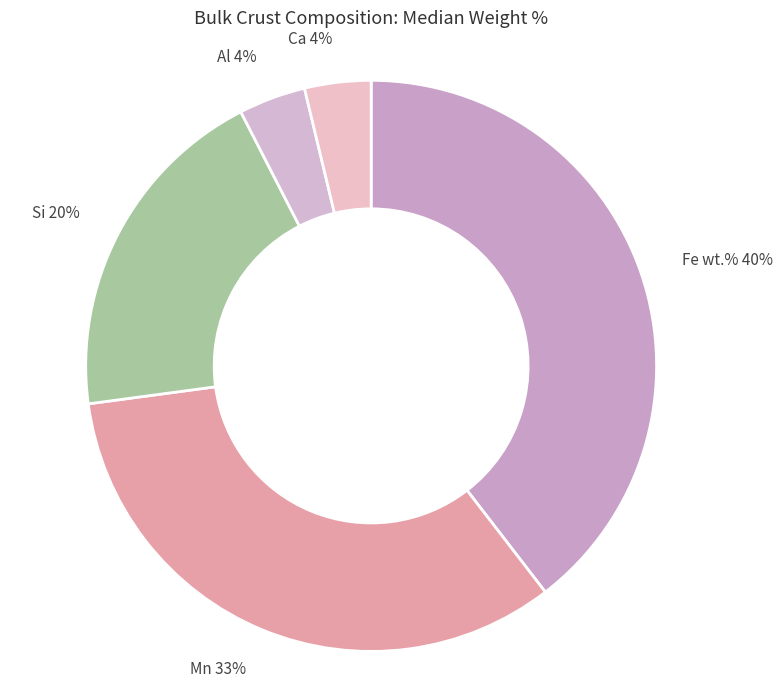

The Si slice represents 14% of the pie. True or false?

False